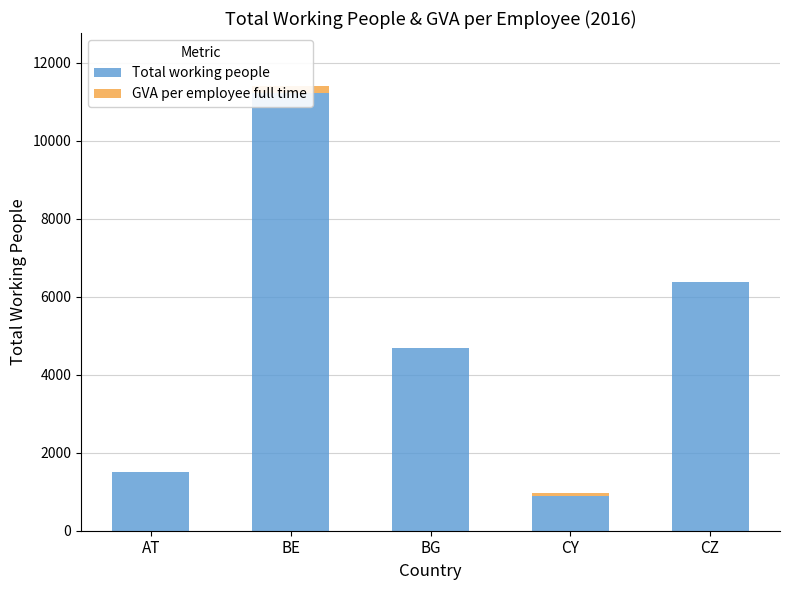

What is the difference between the second highest and second lowest values in the GVA per employee full time series?

59.5